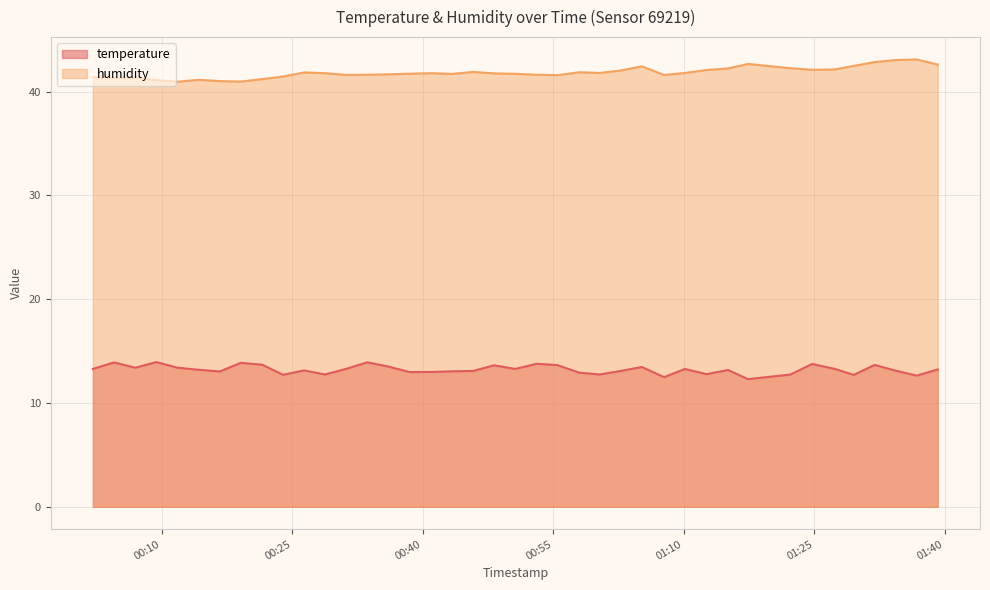

Rank the series by their average value, from lowest to highest.

temperature, humidity